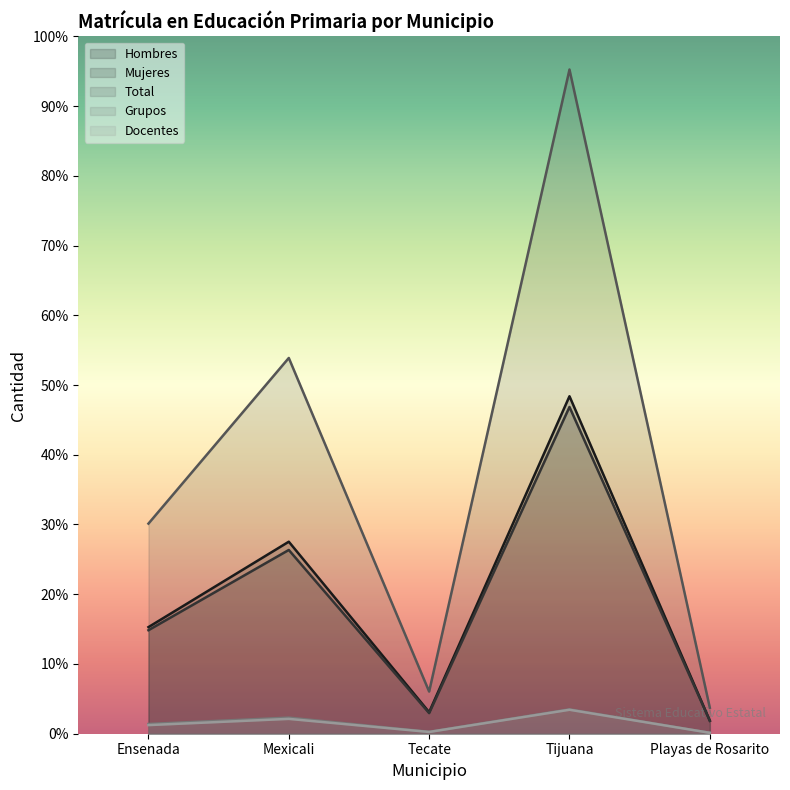

Reading left to right, transcribe all the data shown in this chart.

Hombres: Ensenada=30964	Mexicali=55771	Tecate=6257	Tijuana=98018	Playas de Rosarito=3796
Mujeres: Ensenada=30065	Mexicali=53370	Tecate=5983	Tijuana=94902	Playas de Rosarito=3745
Total: Ensenada=61029	Mexicali=109141	Tecate=12240	Tijuana=192920	Playas de Rosarito=7541
Docentes: Ensenada=2504	Mexicali=4312	Tecate=508	Tijuana=6959	Playas de Rosarito=264
Grupos: Ensenada=2833	Mexicali=4673	Tecate=560	Tijuana=7081	Playas de Rosarito=278